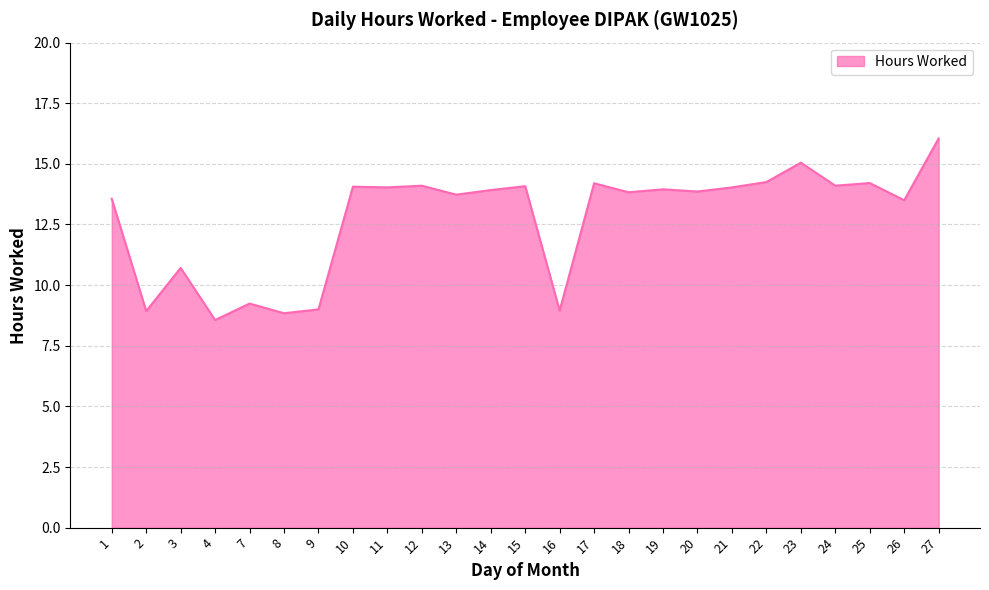

Is it true that the value at 26 is 13.5?

True